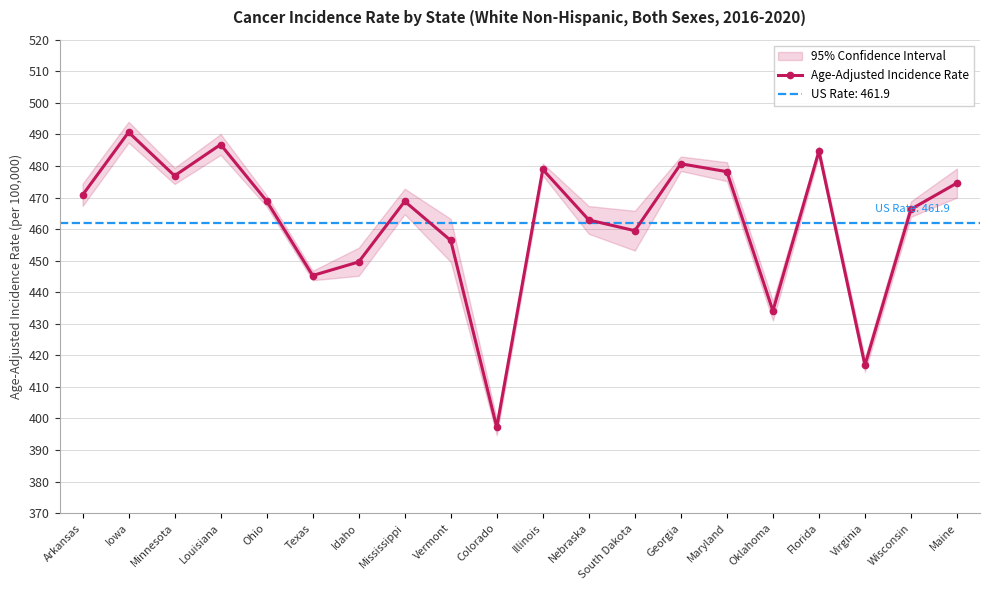

What is the approximate value at Colorado?

397.2